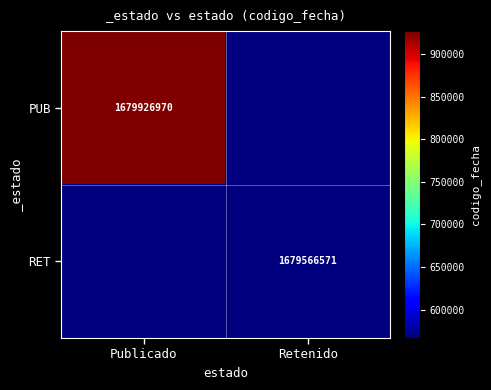

The PUB series shows 632755042 at Publicado. True or false?

False